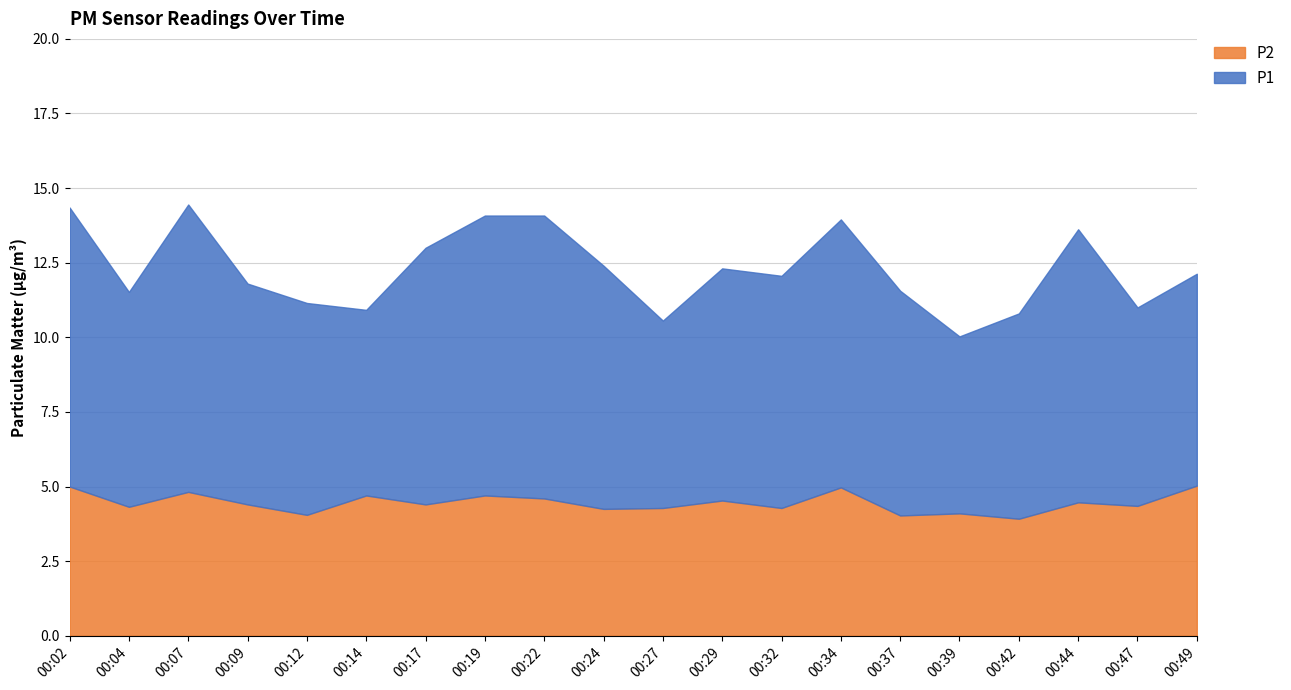

What is the approximate value of P1 at 00:37?

7.5